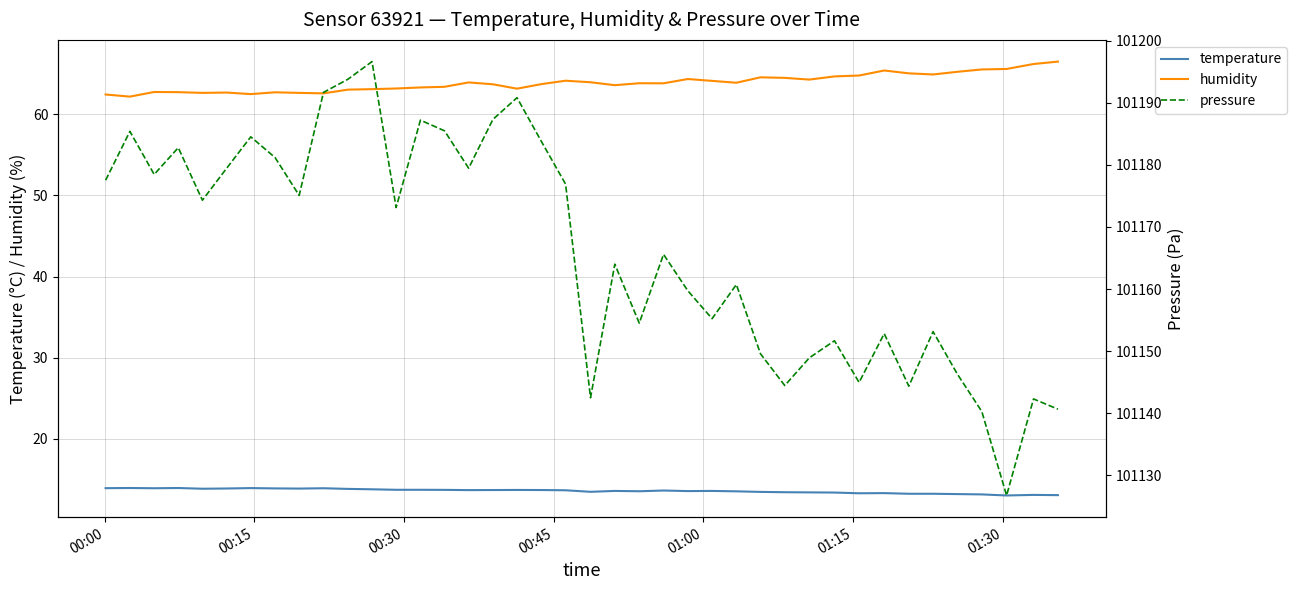

True or false: temperature and humidity cross at least once.

False